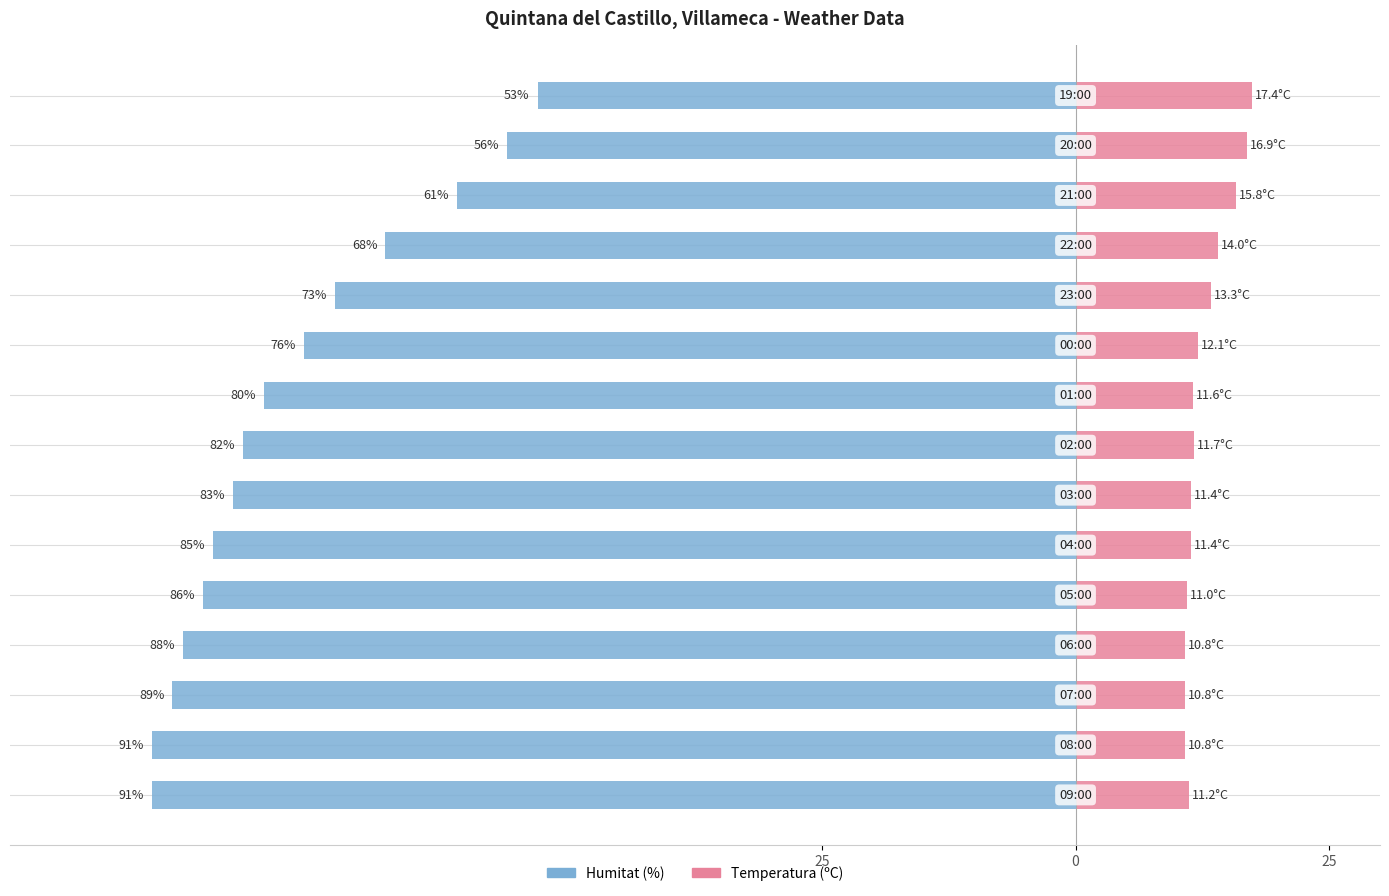

Which series has the largest range (max minus min)?

Humitat (%)